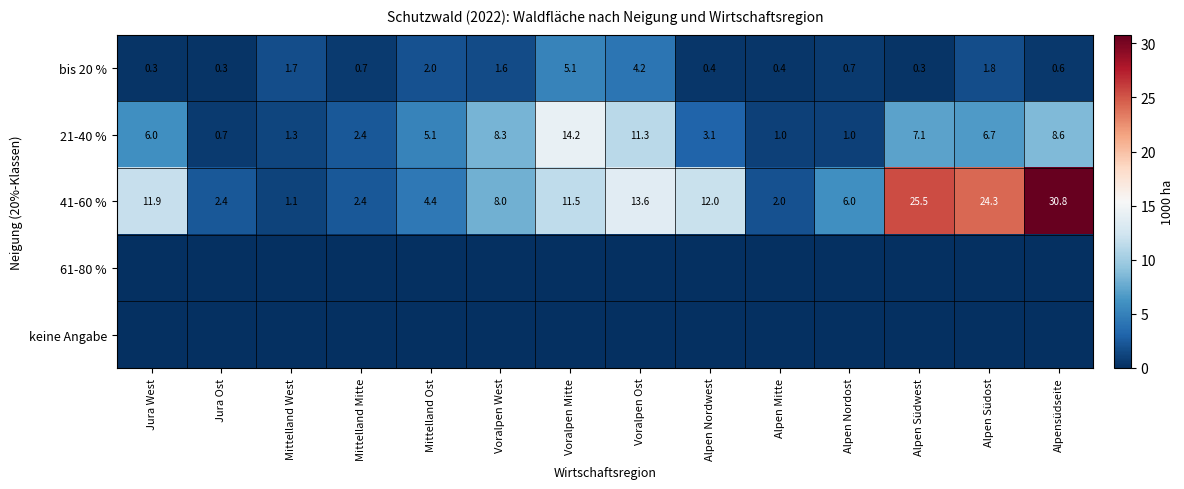

Is it true that bis 20 % equals 1.6 at Voralpen West?

True